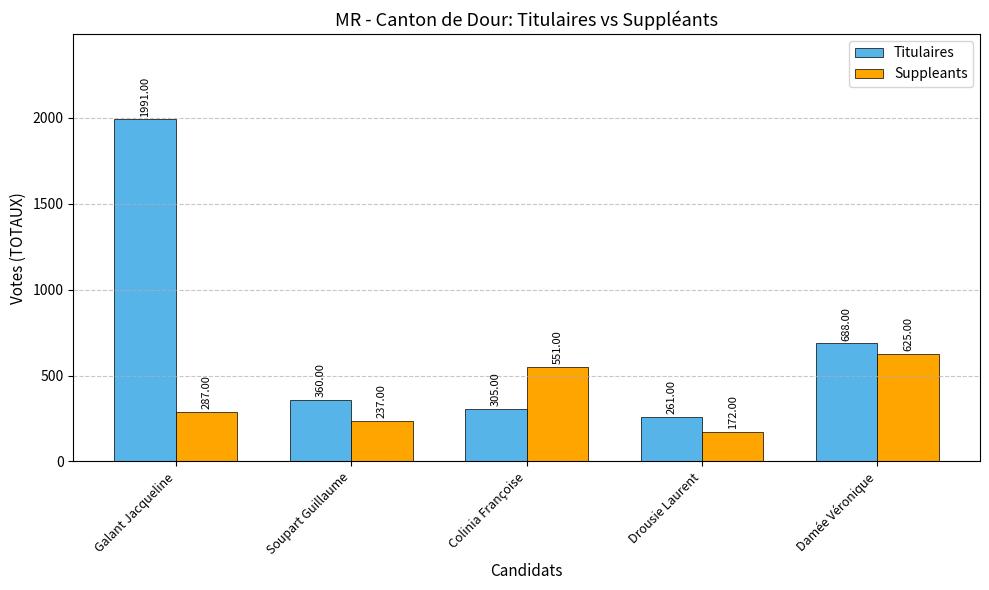

How many distinct data groups are displayed?

2